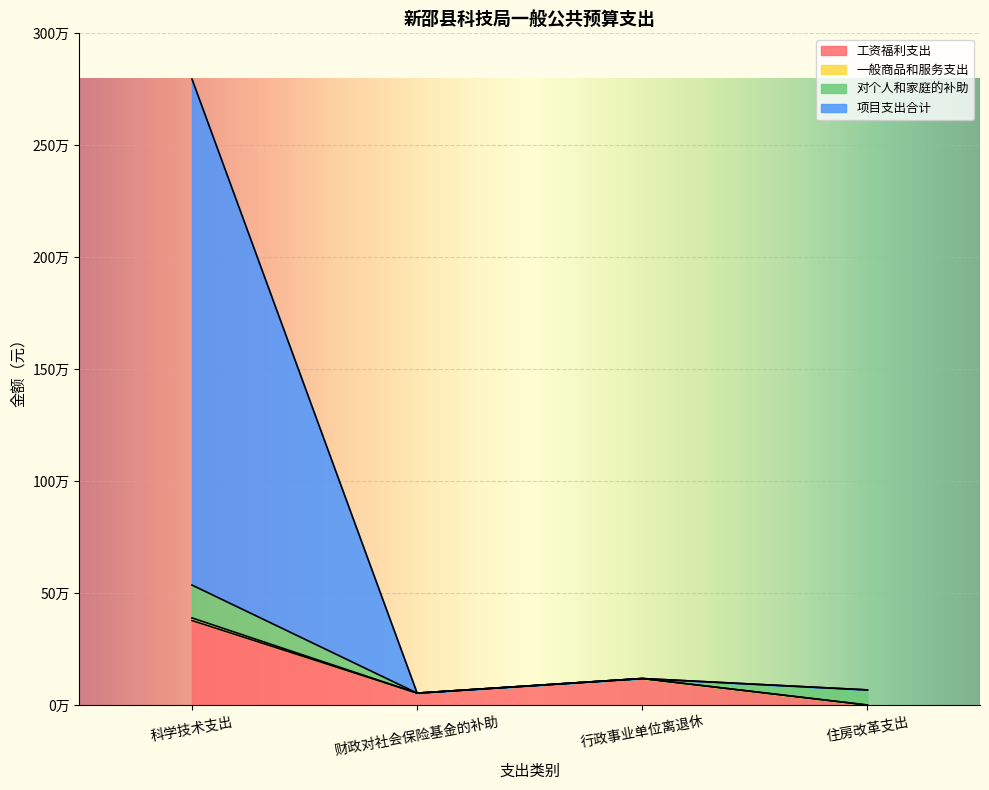

At which category does the chart reach its peak across all series?

科学技术支出